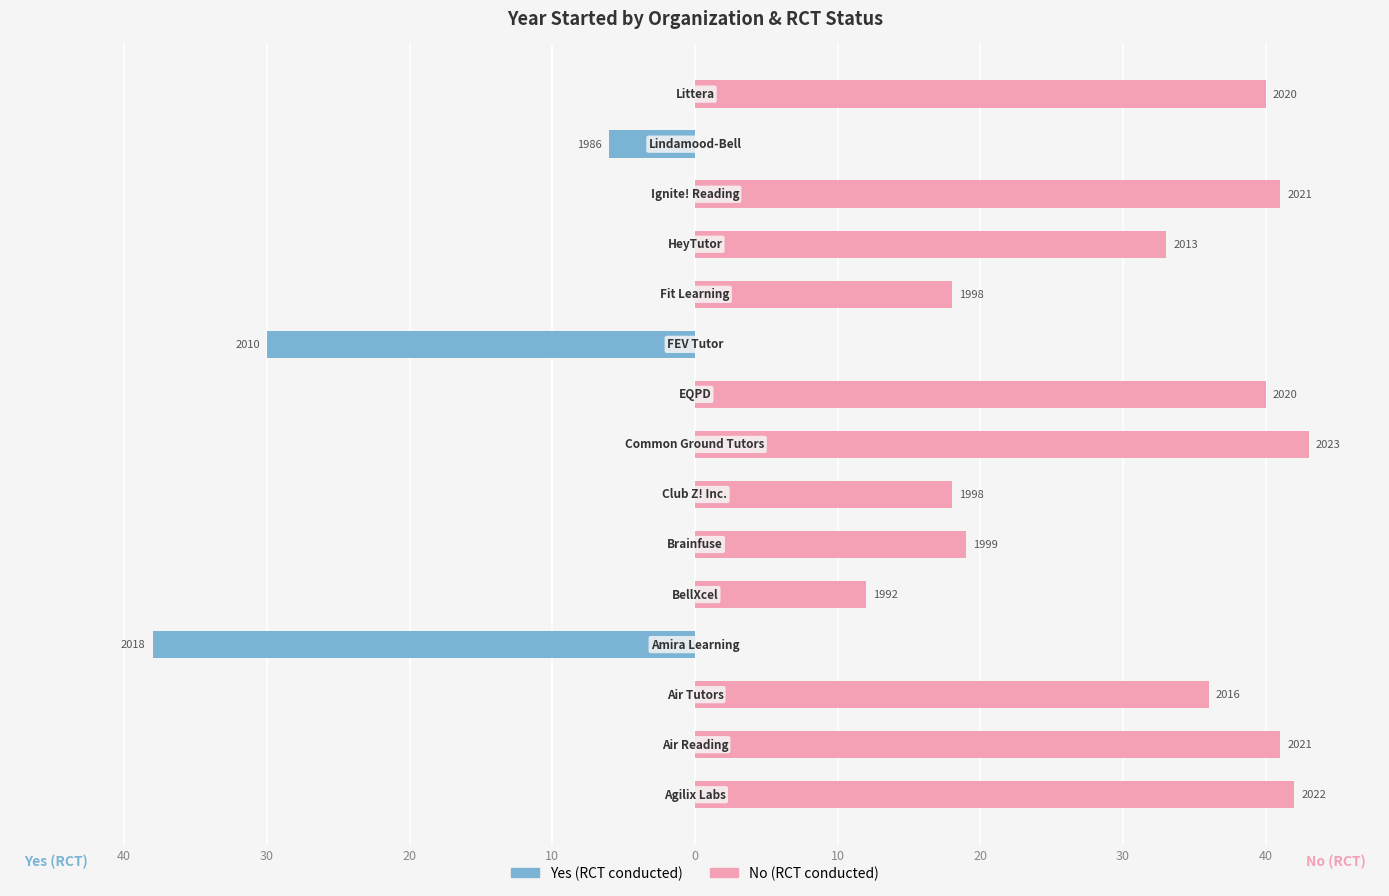

Rank the series by their average value, from lowest to highest.

Yes (RCT conducted), No (RCT conducted)